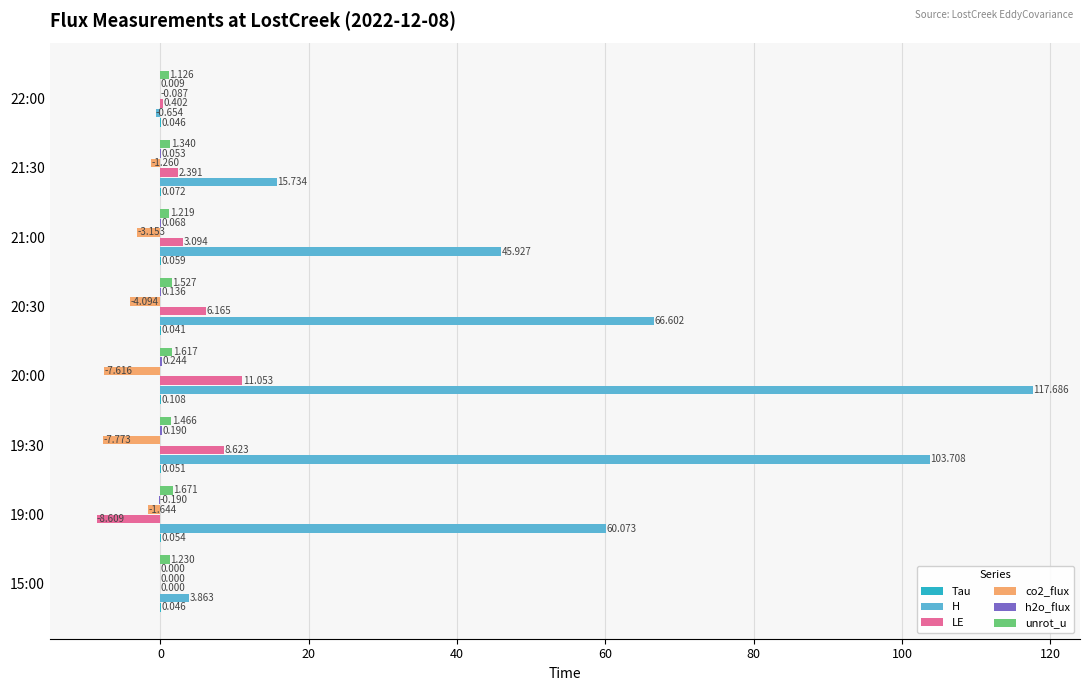

Which series has the widest spread of values?

H